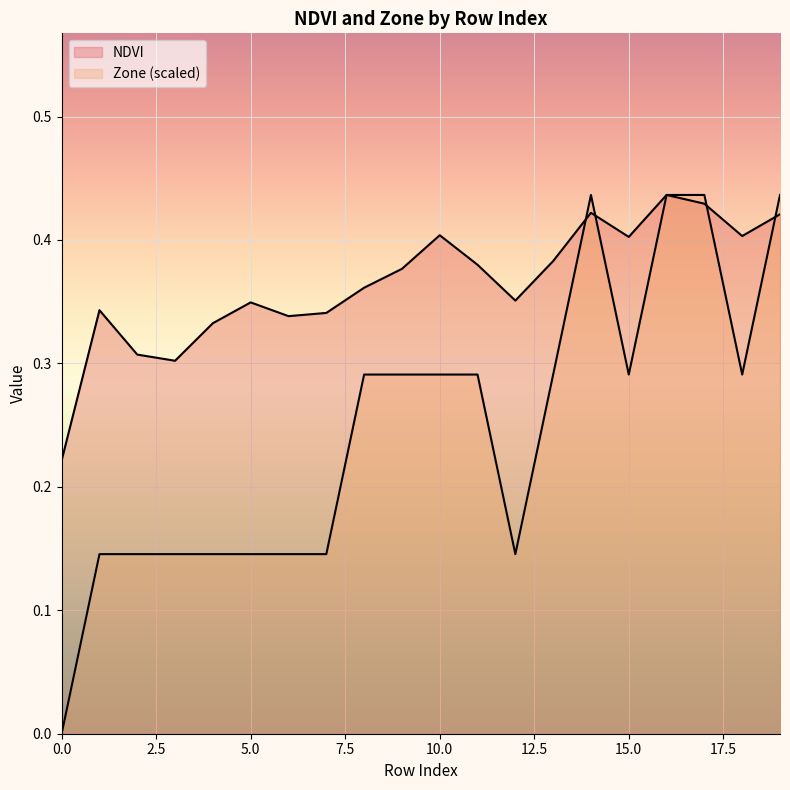

Which series has the widest spread of values?

Zone